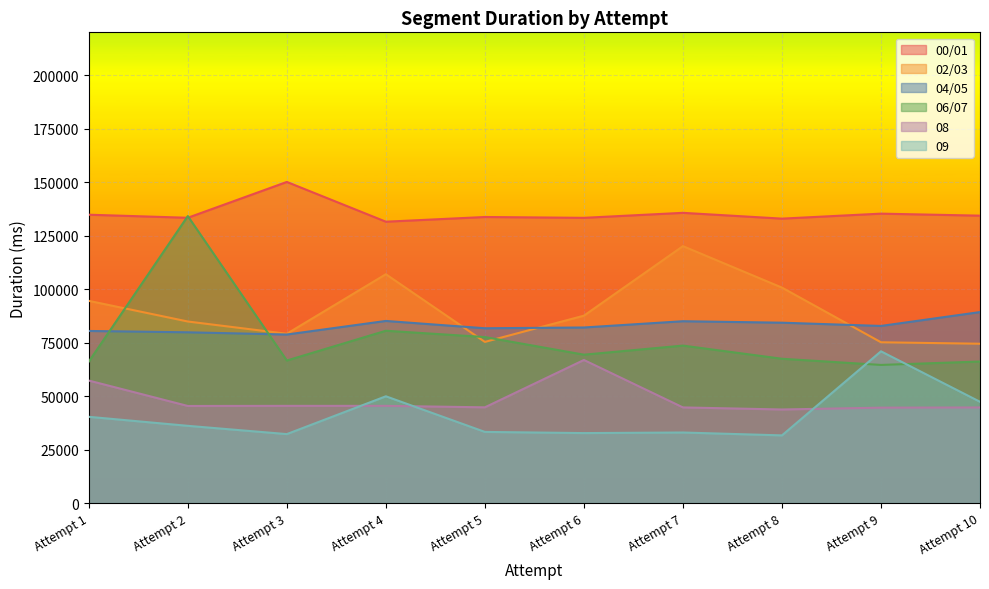

What is the total value across all series at Attempt 7?

492025